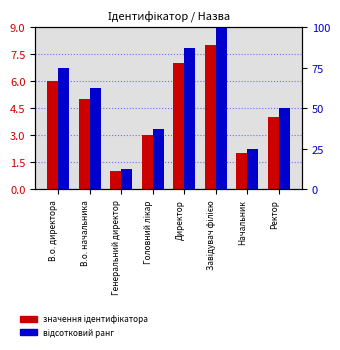

Reading left to right, list all the values displayed in this chart.

Ідентифікатор (значення): 6.0	5.0	1.0	3.0	7.0	8.0	2.0	4.0
Відсотковий ранг: 75.0	62.5	12.5	37.5	87.5	100.0	25.0	50.0